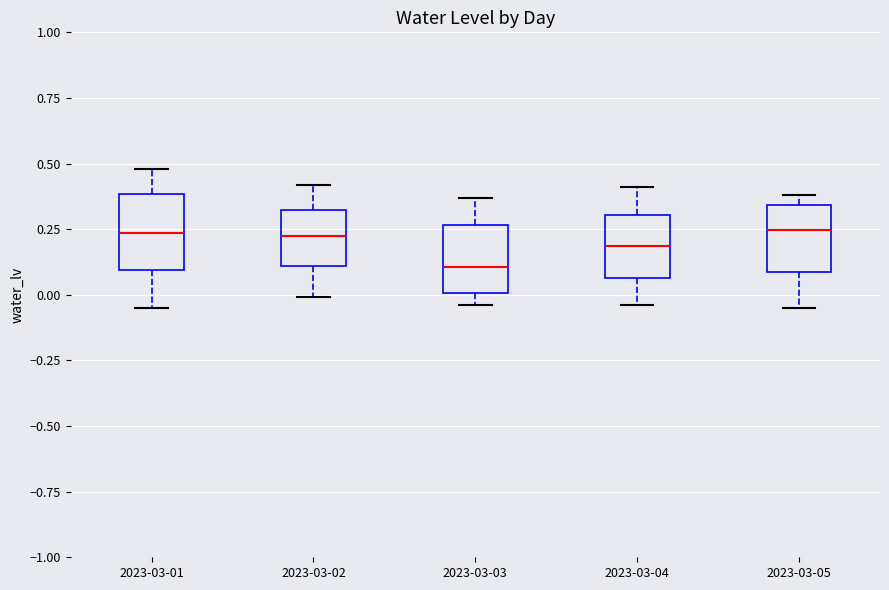

Which box's median line is the lowest?

2023-03-03